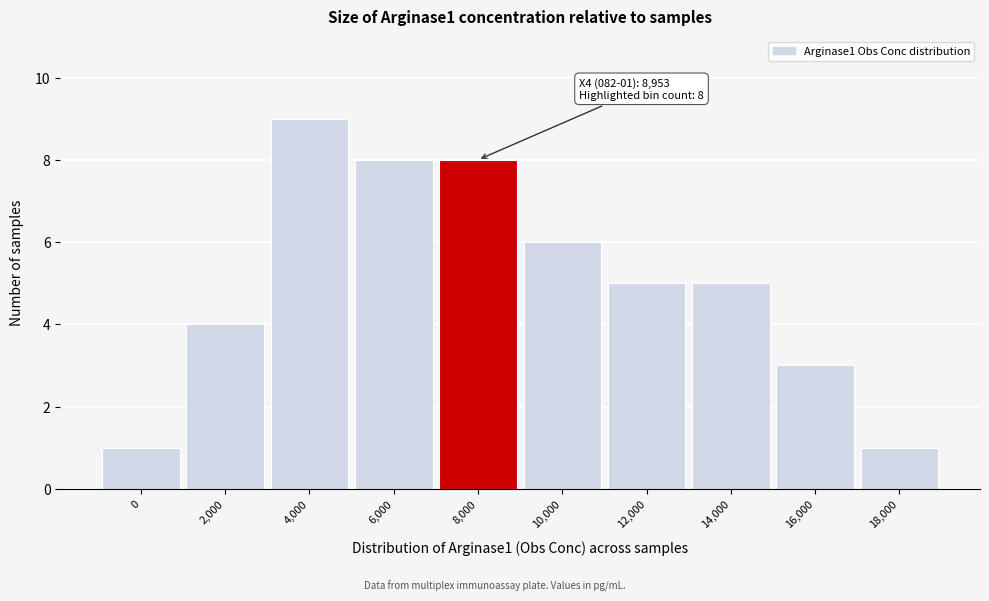

Reading left to right, extract all data points from this chart.

1	4	9	8	8	6	5	5	3	1